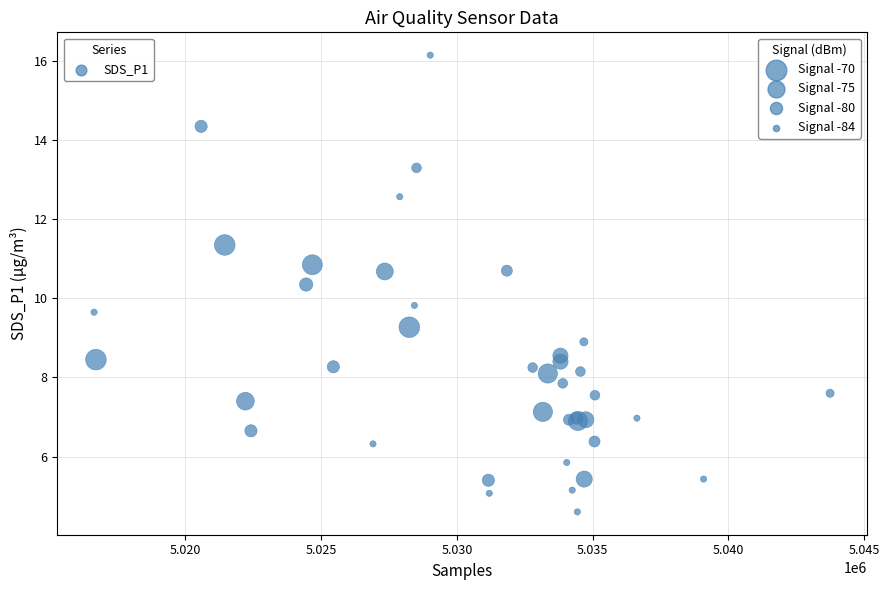

What Y value in the scatter plot is closest to 10?

9.8